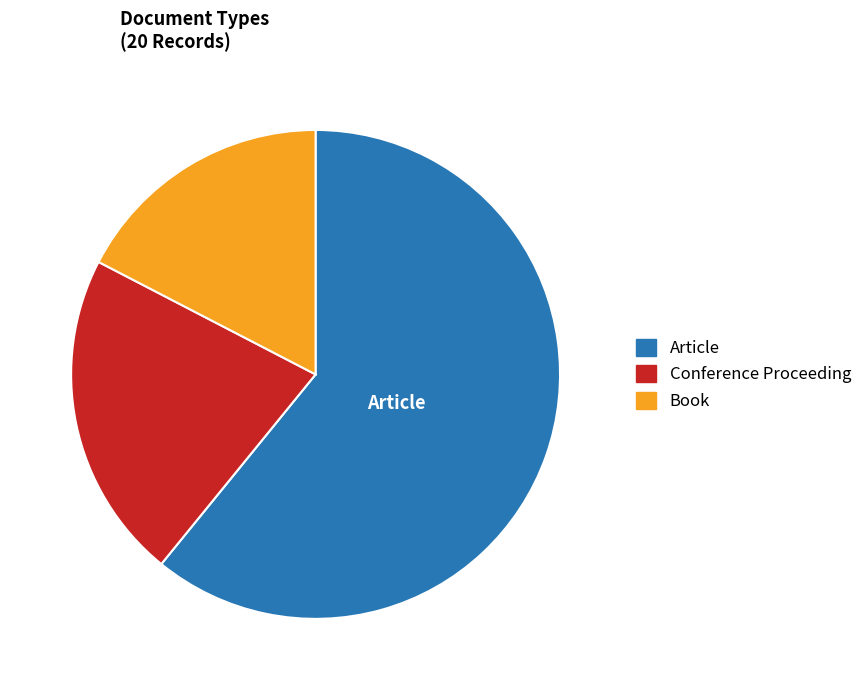

Between Article and Conference Proceeding, which is larger?

Article